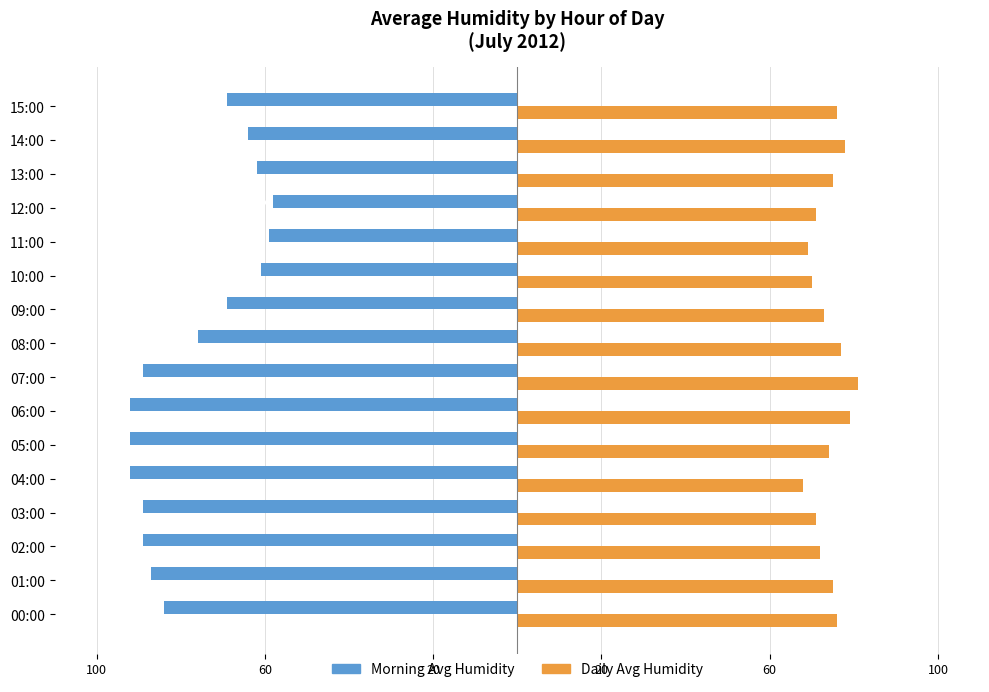

List the series in order of their peak value, highest first.

Daily Avg Humidity, Morning Avg Humidity